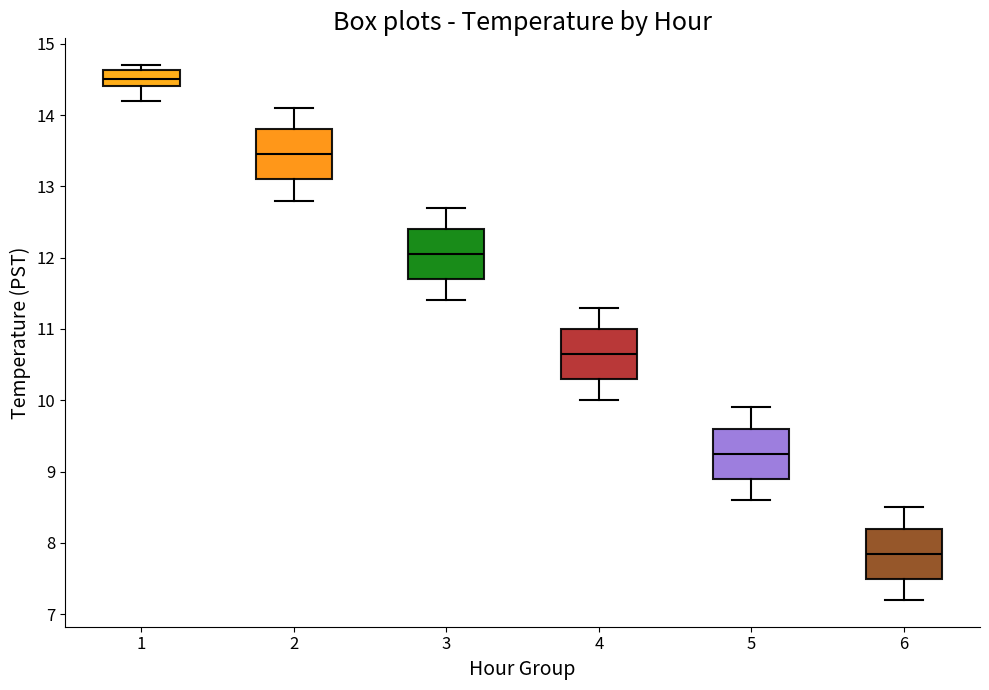

Reading left to right, read every box against the y-axis: the position of its median line, the range the box covers, and the ends of its whiskers. The values are not printed on the chart, so give them approximately, as read against the axis.

1: median 14.5, box 14.4 to 14.6, whiskers 14.2 to 14.7
2: median 13.5, box 13.1 to 13.8, whiskers 12.8 to 14.1
3: median 12.1, box 11.7 to 12.4, whiskers 11.4 to 12.7
4: median 10.7, box 10.3 to 11.0, whiskers 10.0 to 11.3
5: median 9.3, box 8.9 to 9.6, whiskers 8.6 to 9.9
6: median 7.9, box 7.5 to 8.2, whiskers 7.2 to 8.5